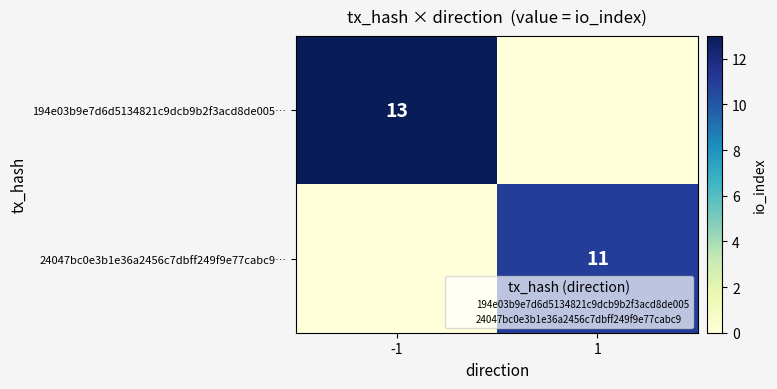

What is the difference between the maximum and minimum values in the 24047bc0e3b1e36a2456c7dbff249f9e77cabc9… series?

11